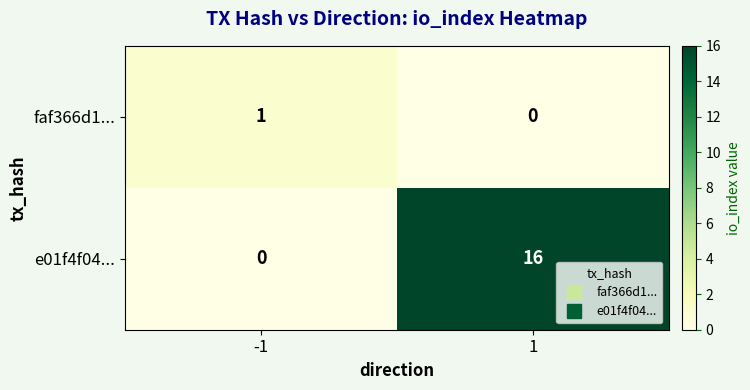

Is it true that faf366d1... equals -1 at 1?

False